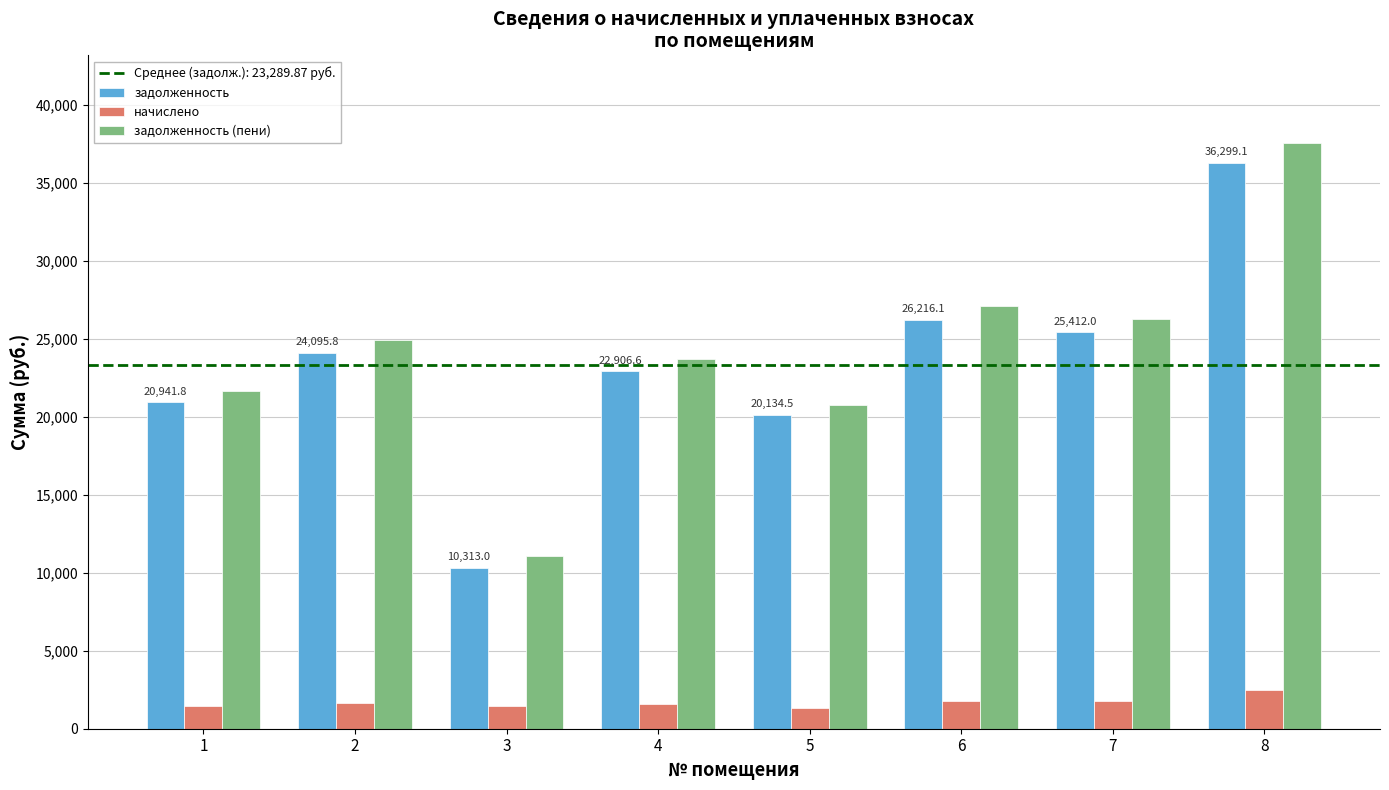

What is the total value across all series at 8?

76338.4